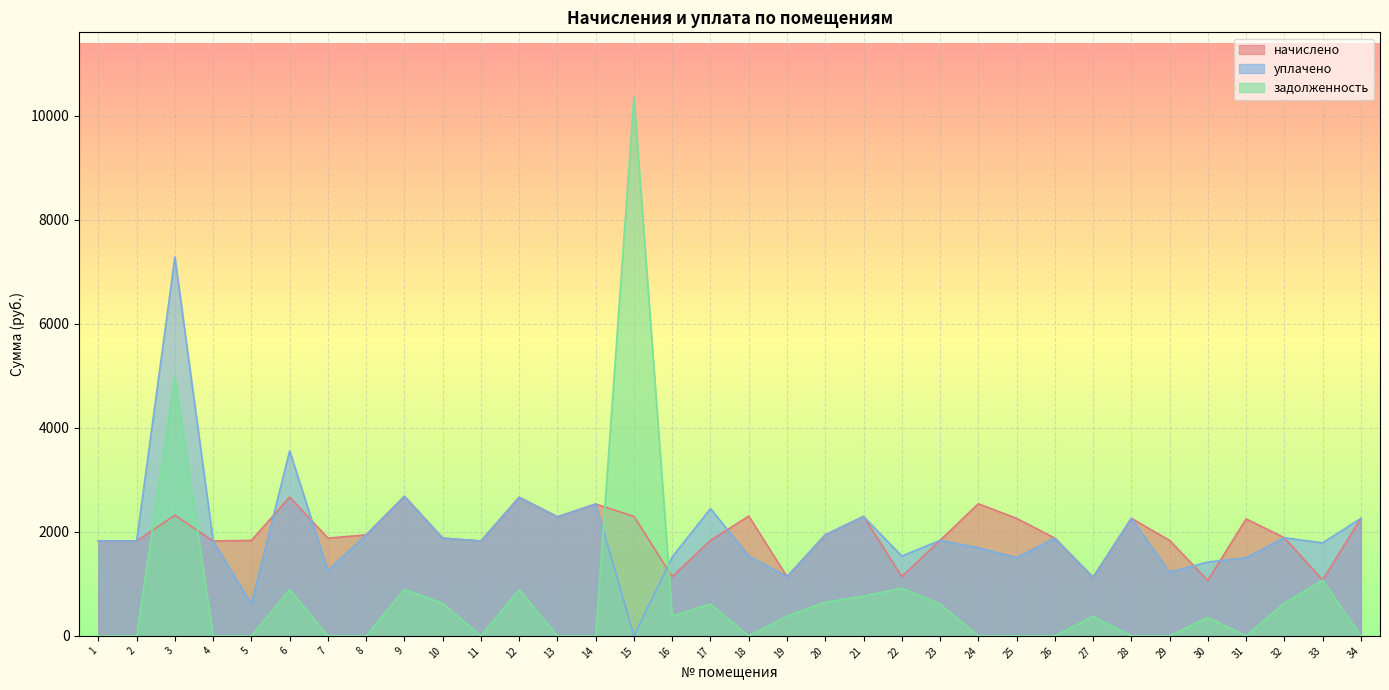

How many times do уплачено and задолженность cross each other?

2